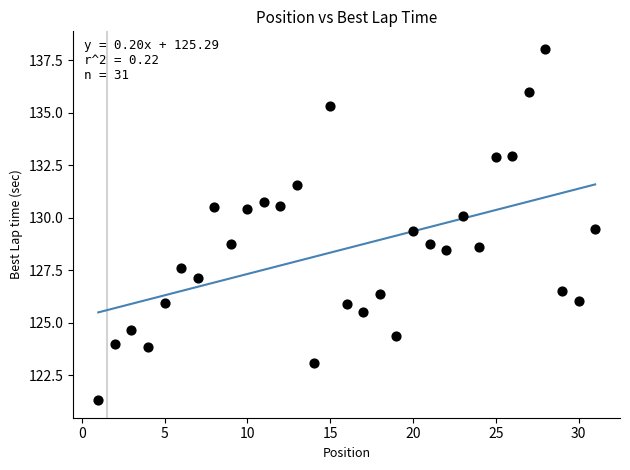

What is the range of X values (max minus min)?

30.0